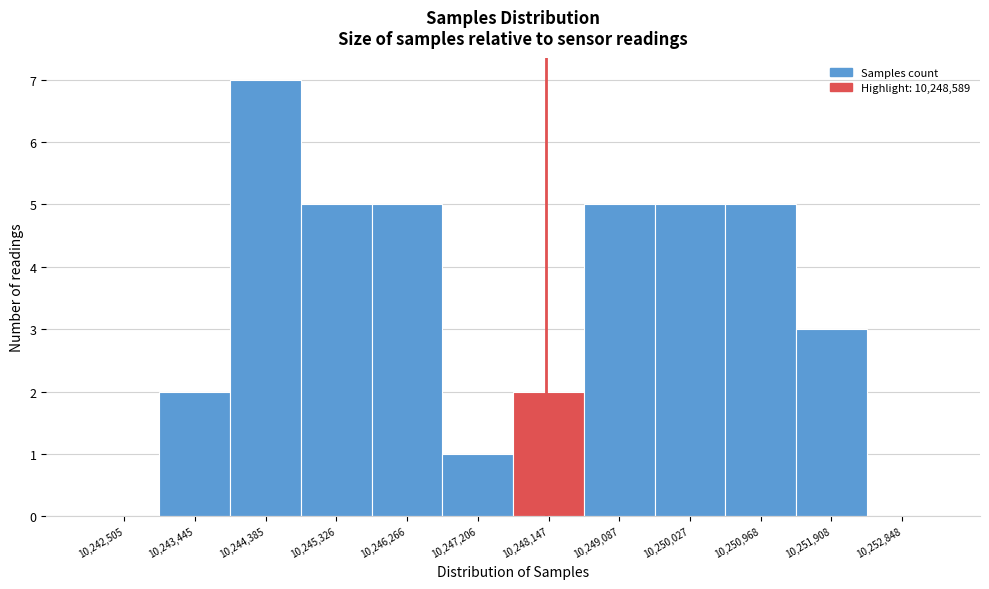

Reading left to right, extract all data points from this chart.

10,242,505=0	10,243,445=2	10,244,385=7	10,245,326=5	10,246,266=5	10,247,206=1	10,248,147=2	10,249,087=5	10,250,027=5	10,250,968=5	10,251,908=3	10,252,848=0